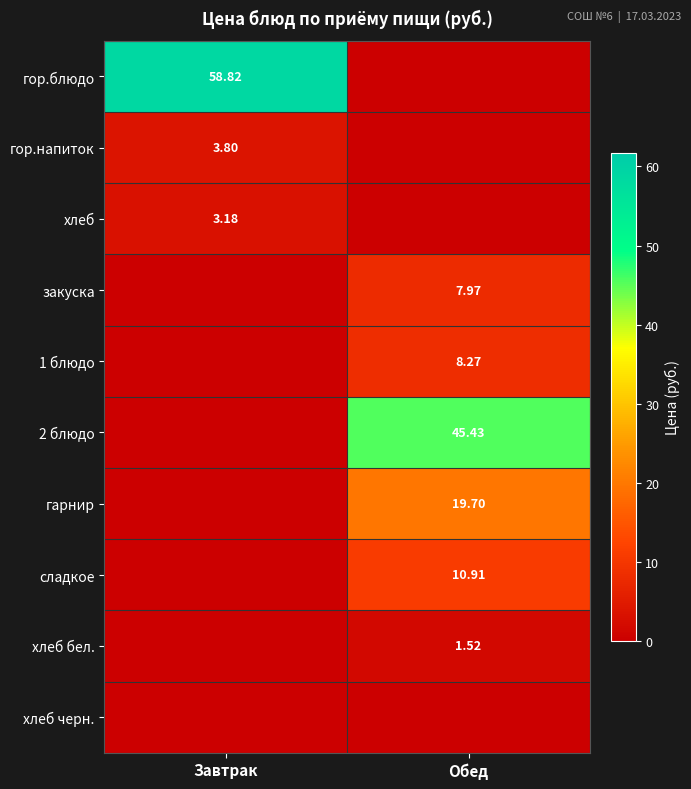

Which series has the largest range (max minus min)?

гор.блюдо